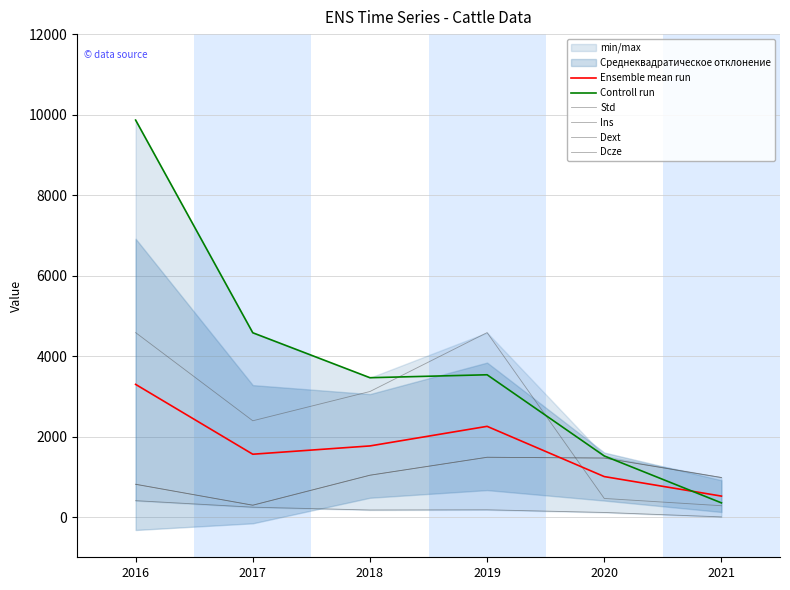

How many data points in Std are above 3119?

2